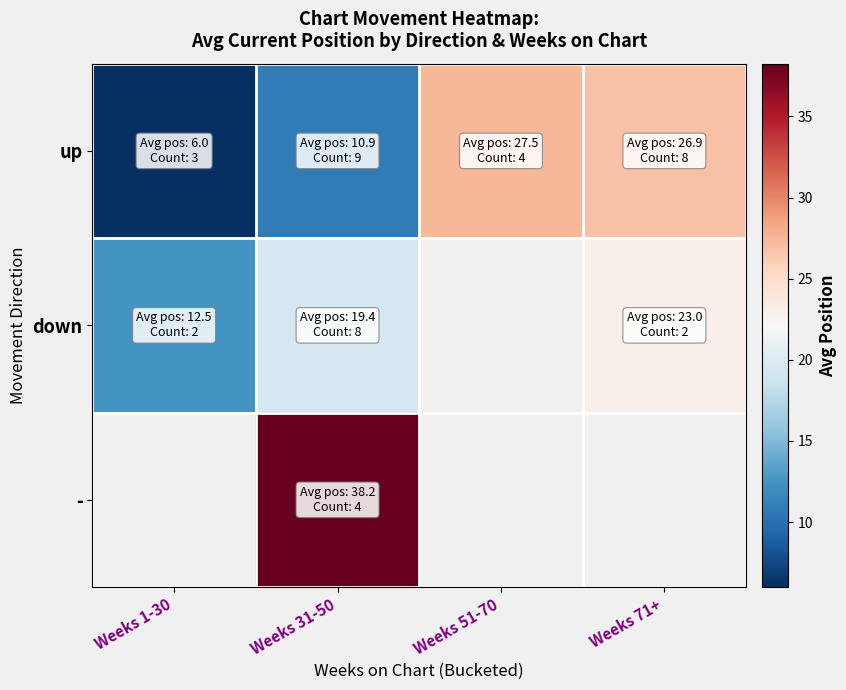

Which series has the largest range (max minus min)?

up